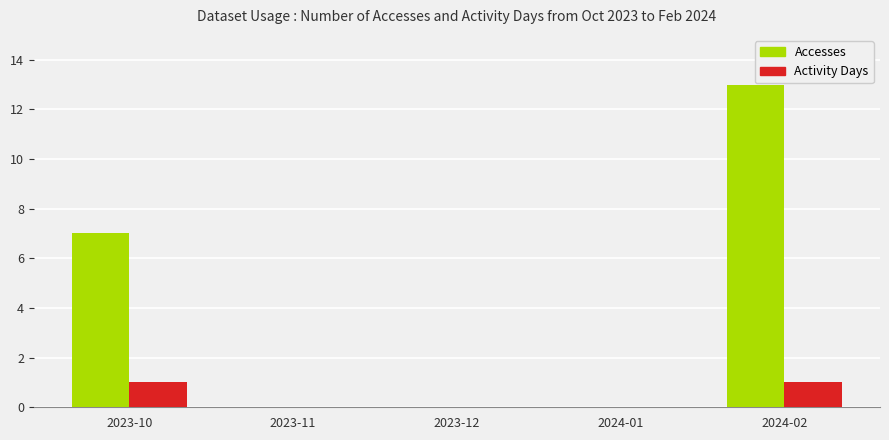

Which label corresponds to the largest value in the chart?

2024-02